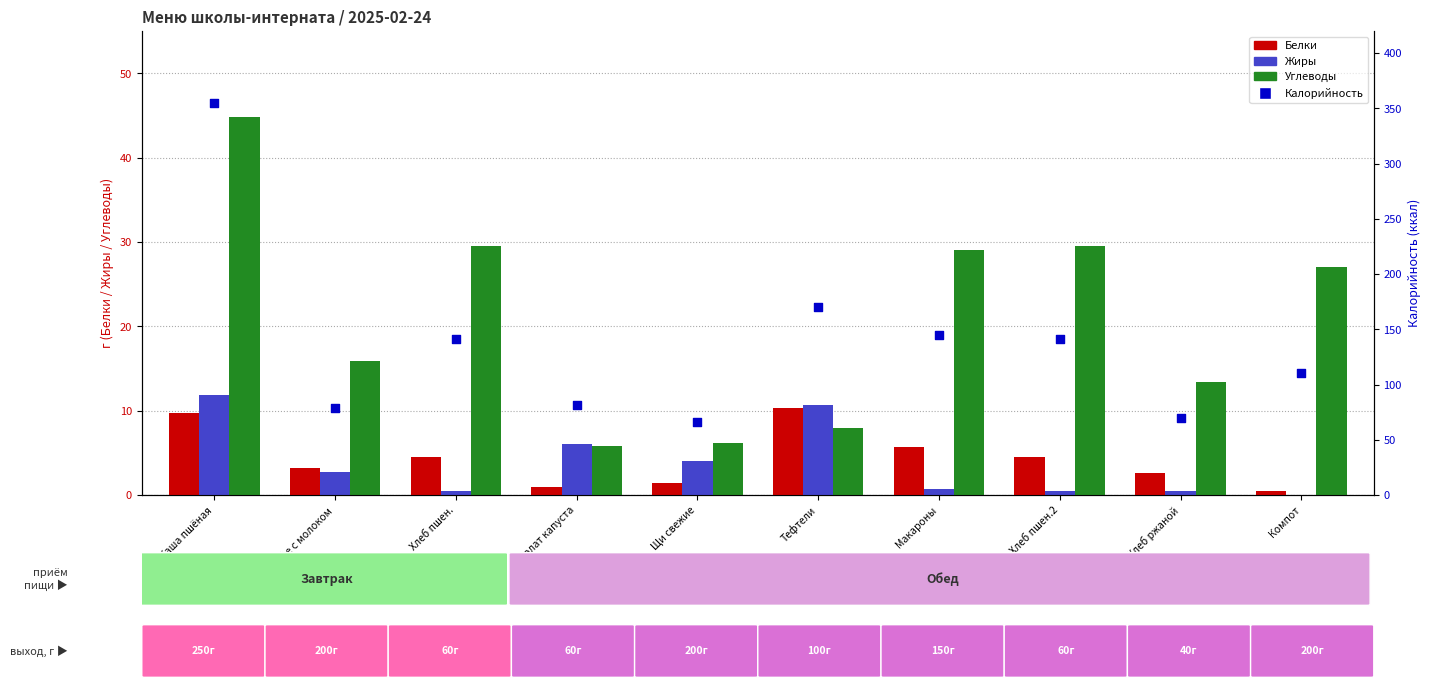

At which category is the sum across all series the highest?

Каша пшёная